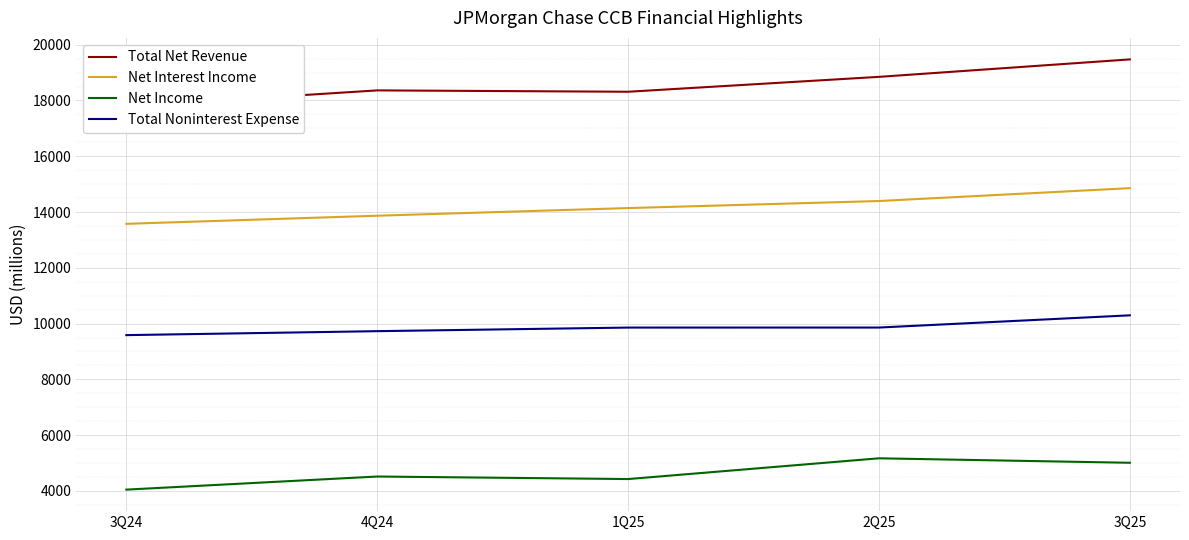

True or false: Total Noninterest Expense has a value of 17696 at 2Q25.

False